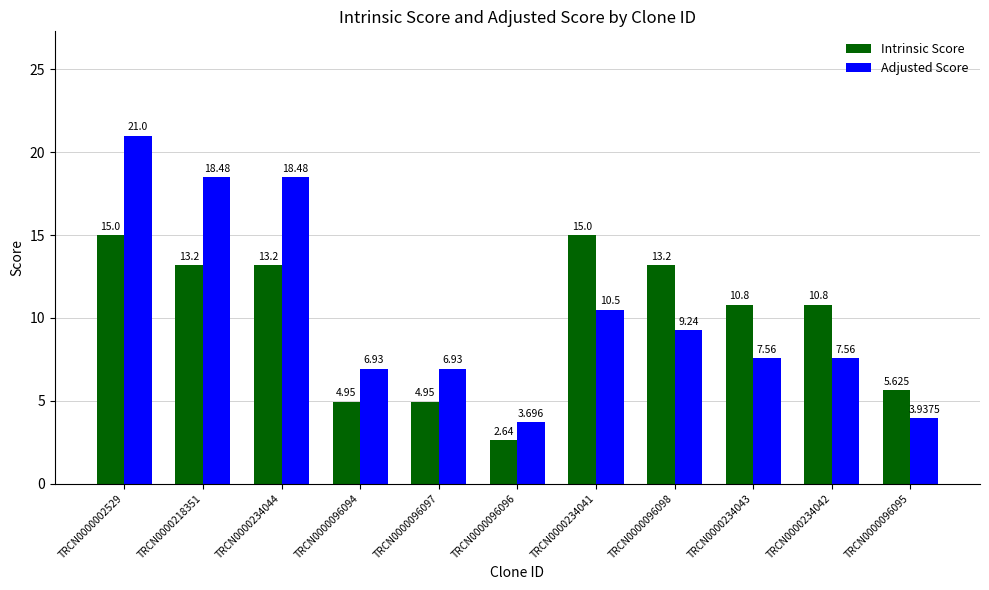

List the series in order of their peak value, lowest first.

Intrinsic Score, Adjusted Score